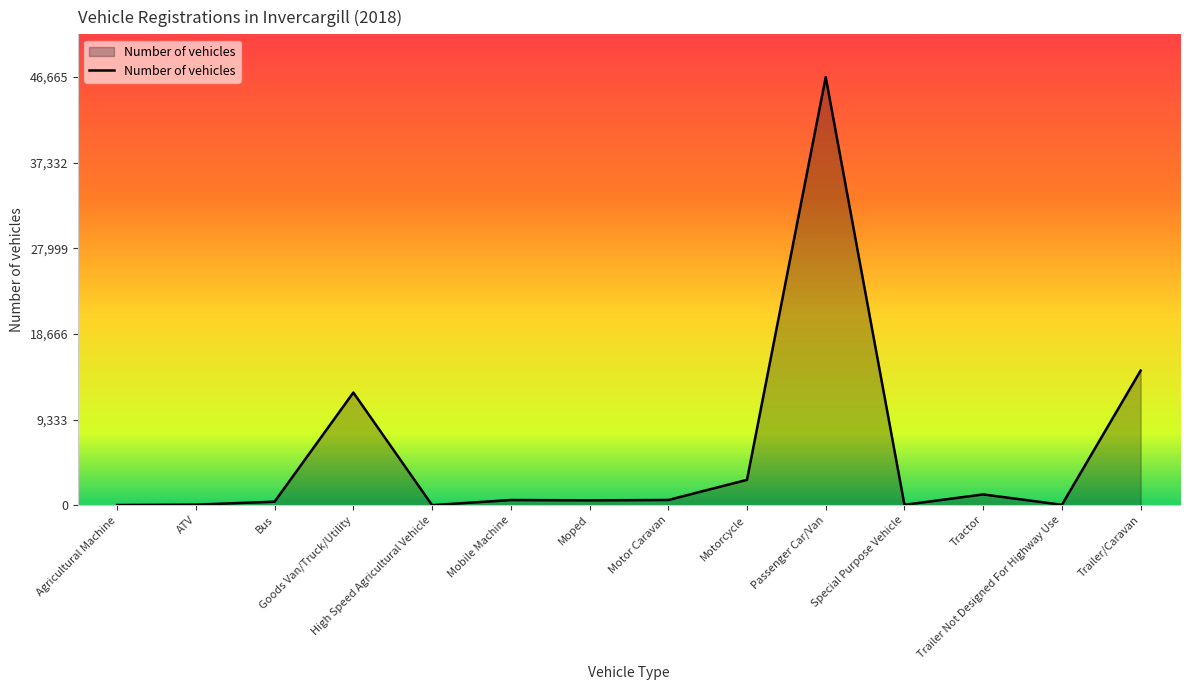

What is the difference between the values at Trailer/Caravan and ATV?

14619